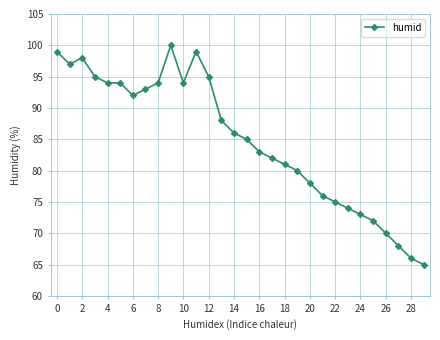

True or false: there are more than 2 points higher than both neighbors.

True